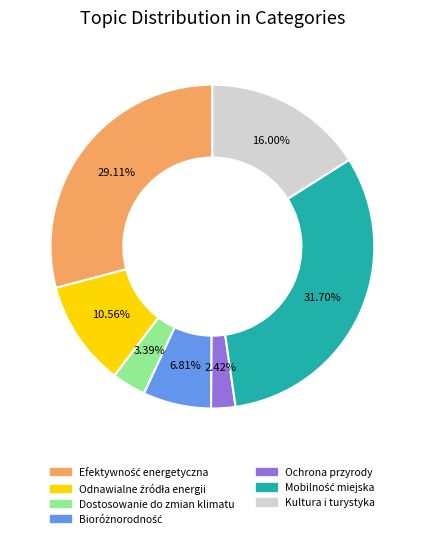

Which has a higher value, Kultura i turystyka or Dostosowanie do zmian klimatu?

Kultura i turystyka